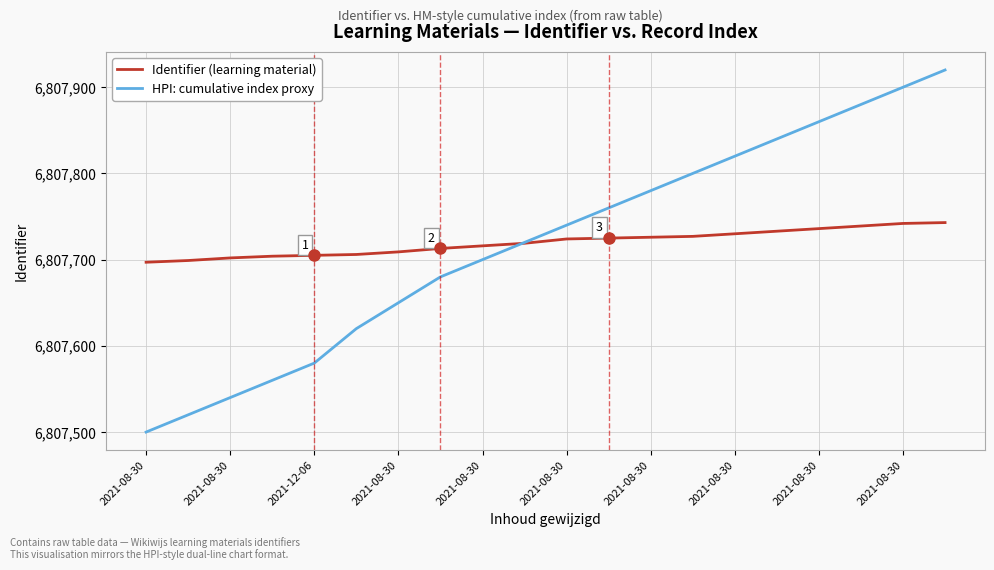

What is the maximum value shown in the chart?

6807920